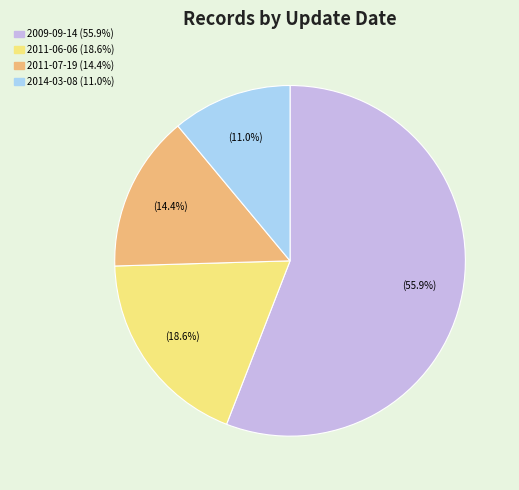

Between 2014-03-08 (11.0%) and 2011-06-06 (18.6%), which is larger?

2011-06-06 (18.6%)